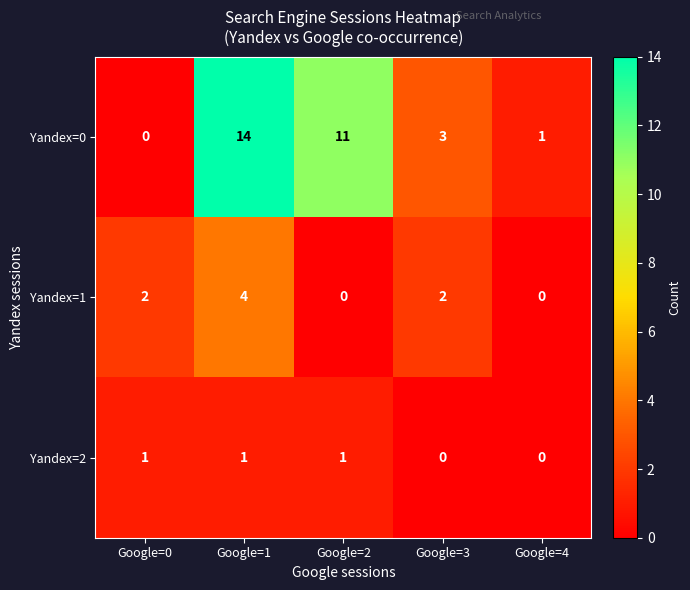

What is the sum of the Yandex=1 values at Google=3 and Google=1?

6